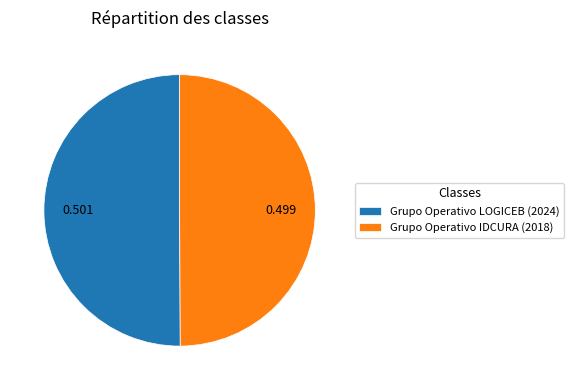

Is the sum of Grupo Operativo IDCURA (2018) and Grupo Operativo LOGICEB (2024) greater than half?

Yes